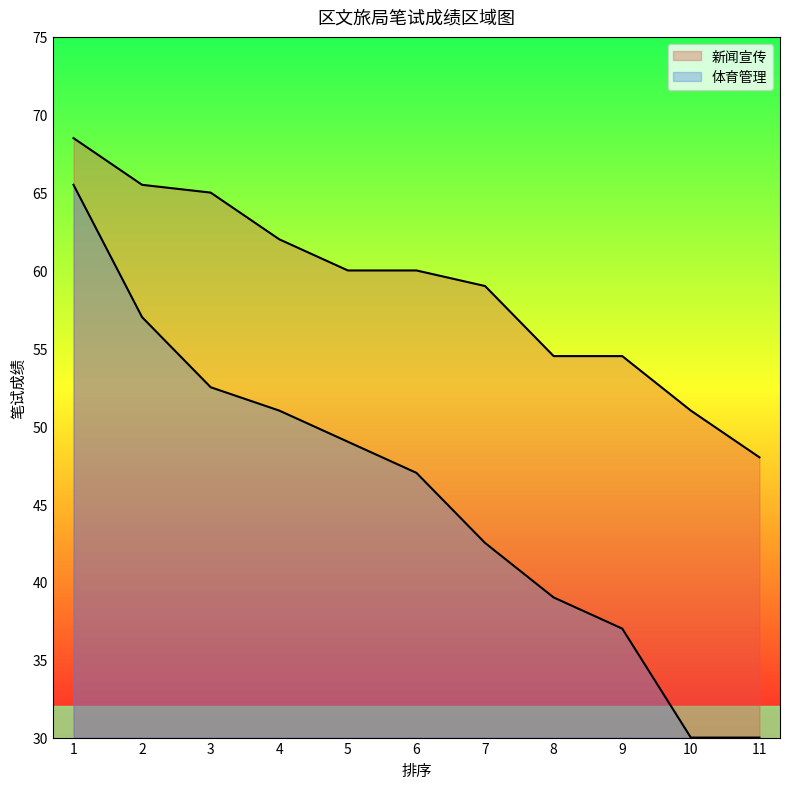

What is the ratio of the value at 10 to the value at 3?

0.8